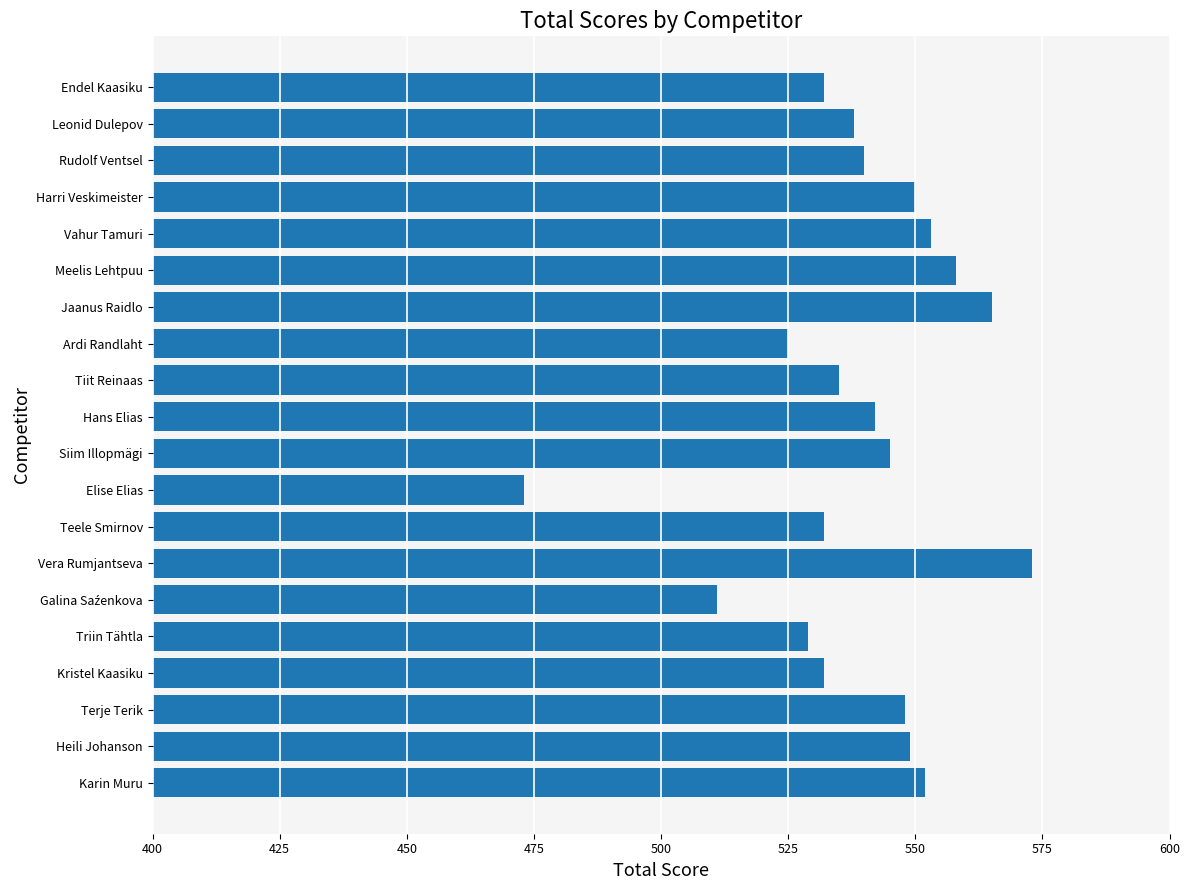

What is the greatest value displayed?

573